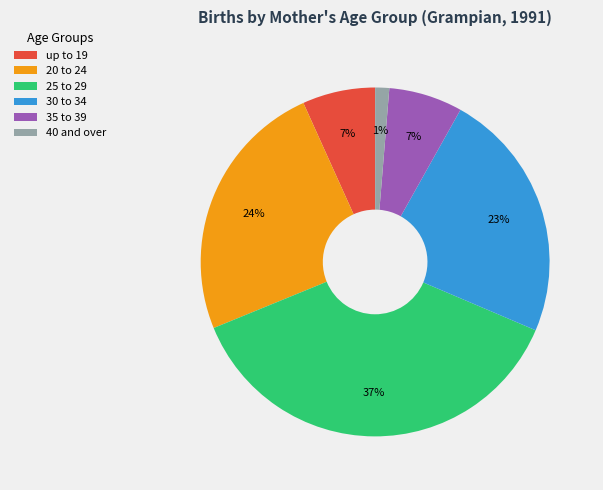

Is 20 to 24 the majority of the pie?

No